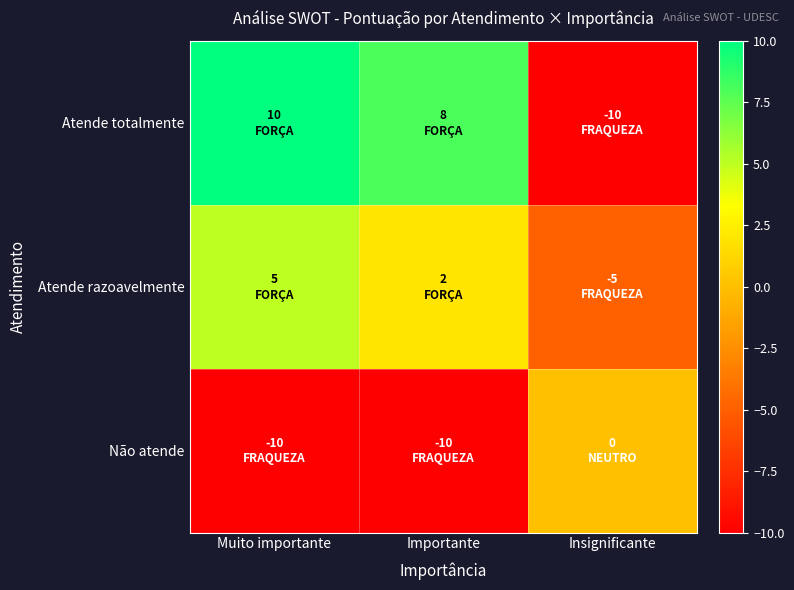

List the series in order of their peak value, highest first.

Atende totalmente, Atende razoavelmente, Não atende